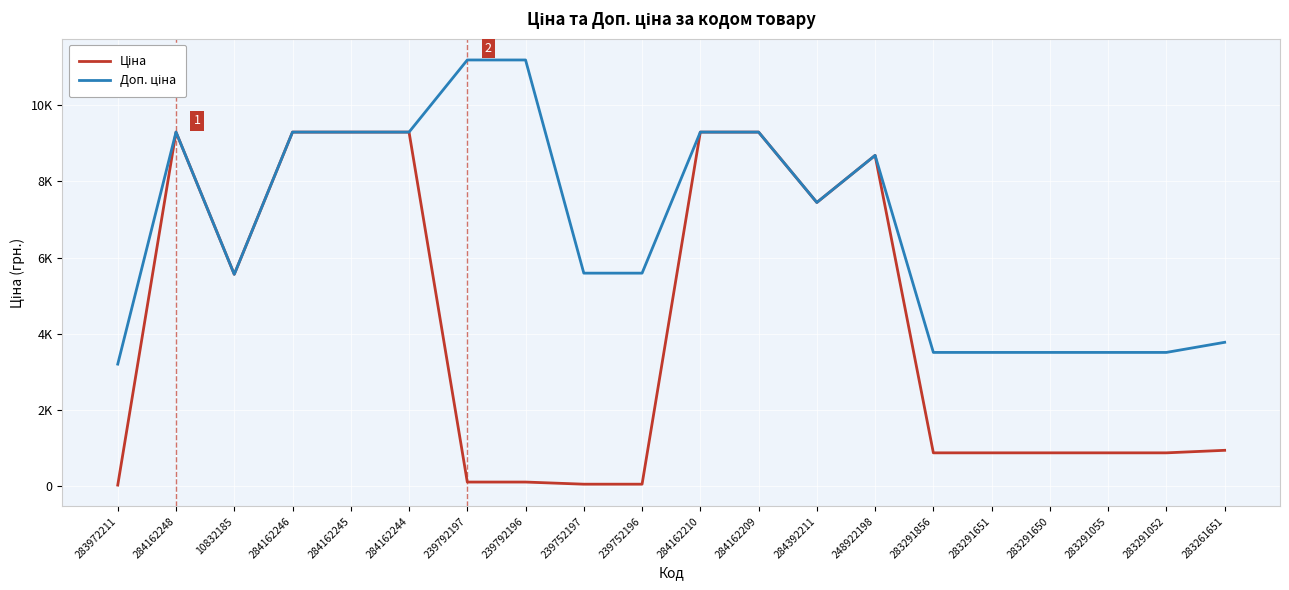

Reading right to left, what are all the values shown in this chart?

Ціна: 944.2	878.0	878.0	878.0	878.0	878.0	8679.5	7444.6	9290.5	9290.5	55.9	55.9	111.8	111.8	9290.5	9290.5	9290.5	5560.3	9290.5	32.0
Доп. ціна: 3777.0	3511.9	3511.9	3511.9	3511.9	3511.9	8679.5	7444.6	9290.5	9290.5	5591.0	5591.0	11182.0	11182.0	9290.5	9290.5	9290.5	5560.3	9290.5	3205.0